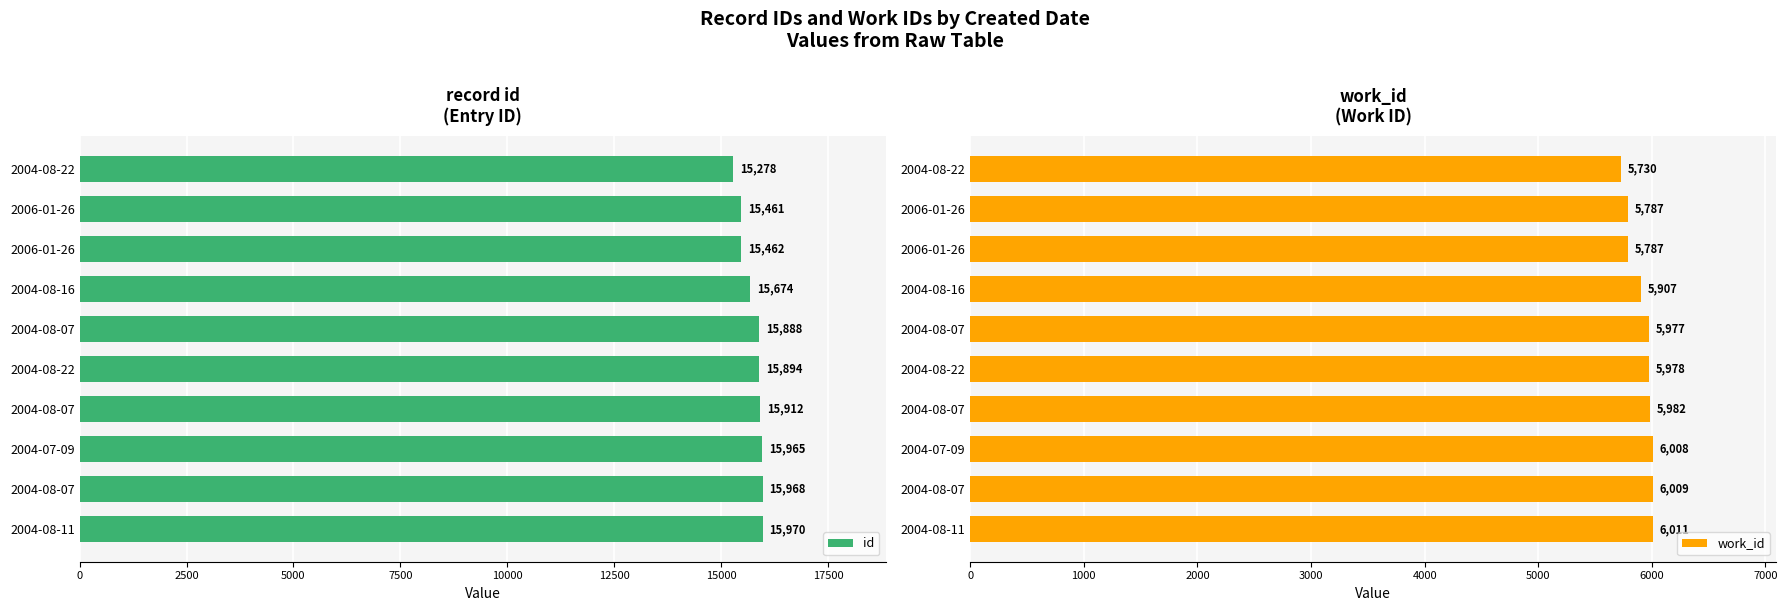

List the series in order of their peak value, highest first.

id, work_id